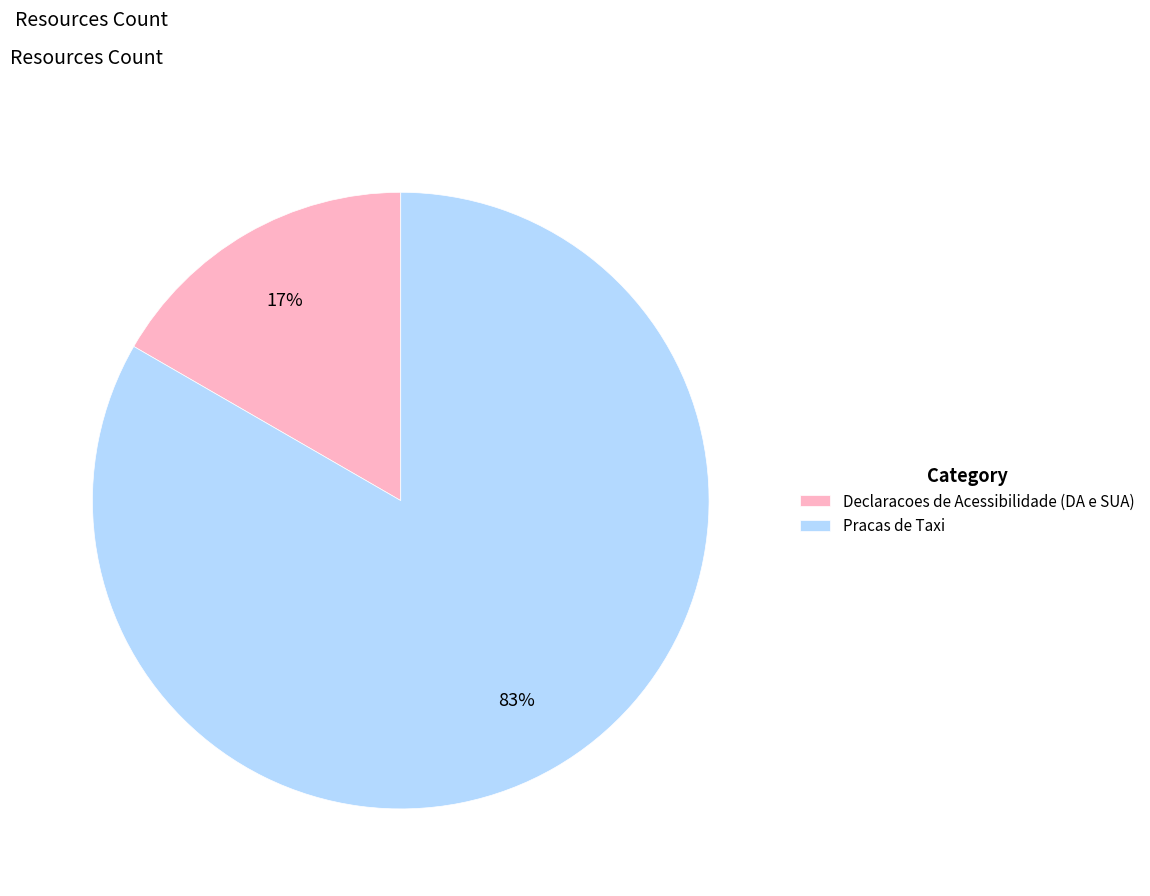

To the nearest percent, what is the average slice percentage?

50%